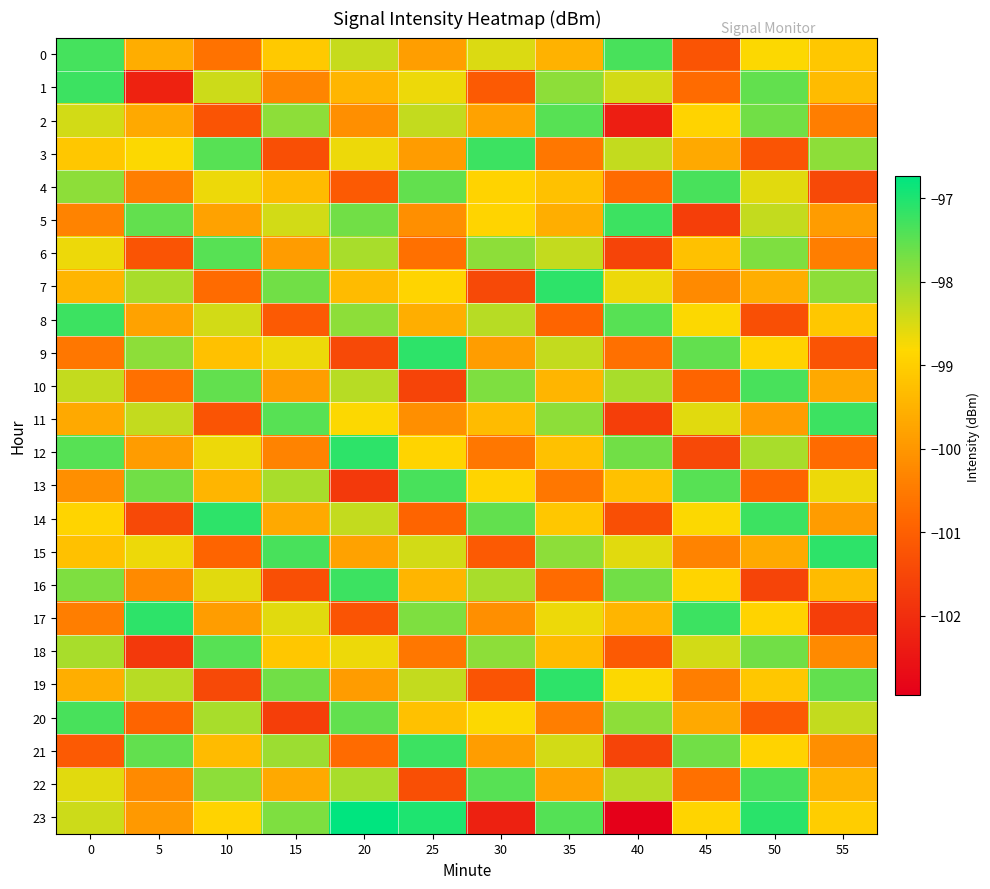

Which series has the largest range (max minus min)?

23